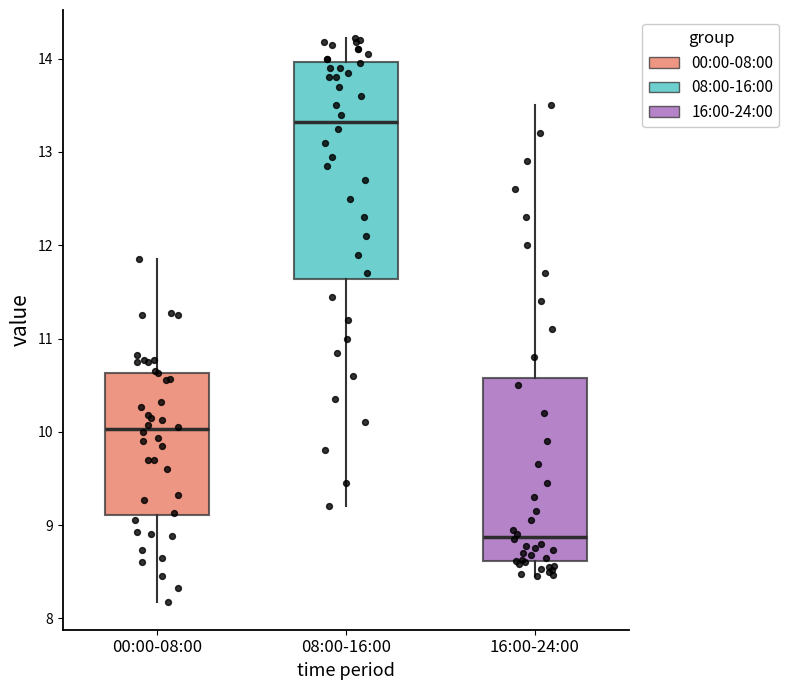

Reading left to right, read every box against the y-axis: the position of its median line, the range the box covers, and the ends of its whiskers. The values are not printed on the chart, so give them approximately, as read against the axis.

00:00-08:00: median 10.0, box 9.1 to 10.6, whiskers 8.2 to 11.9
08:00-16:00: median 13.3, box 11.6 to 14.0, whiskers 9.2 to 14.2
16:00-24:00: median 8.9, box 8.6 to 10.6, whiskers 8.5 to 13.5